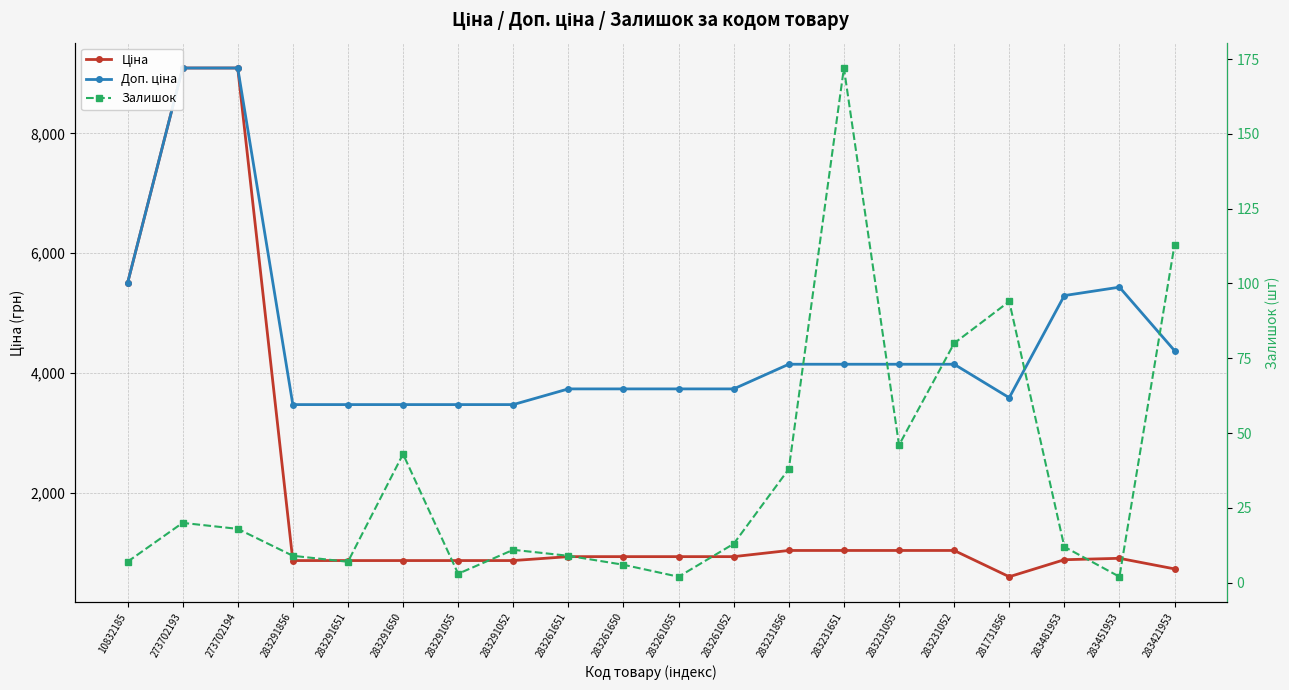

Rank the categories by Ціна value from lowest to highest.

281731856, 283421953, 283291856, 283291651, 283291650, 283291055, 283291052, 283481953, 283451953, 283261651, 283261650, 283261055, 283261052, 283231856, 283231651, 283231055, 283231052, 10832185, 273702193, 273702194